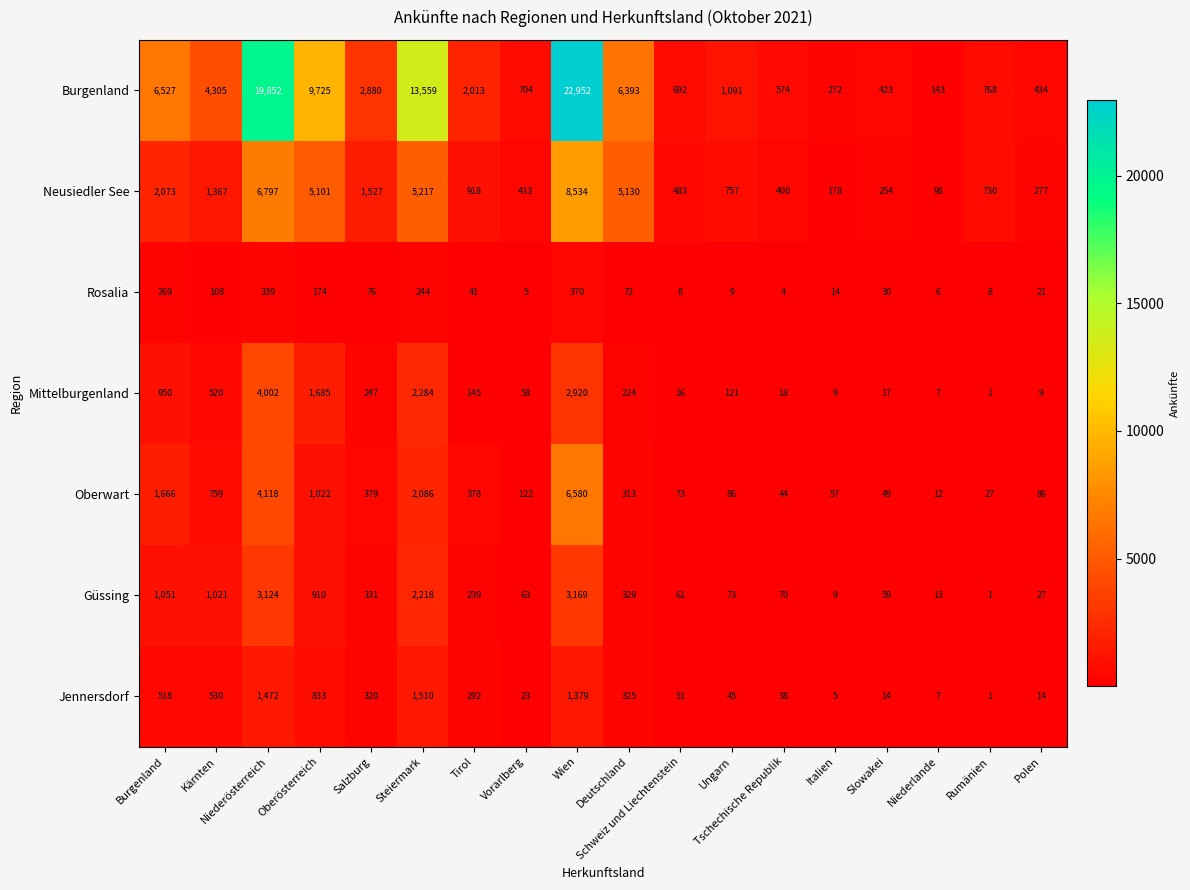

Which series has the largest range (max minus min)?

Burgenland